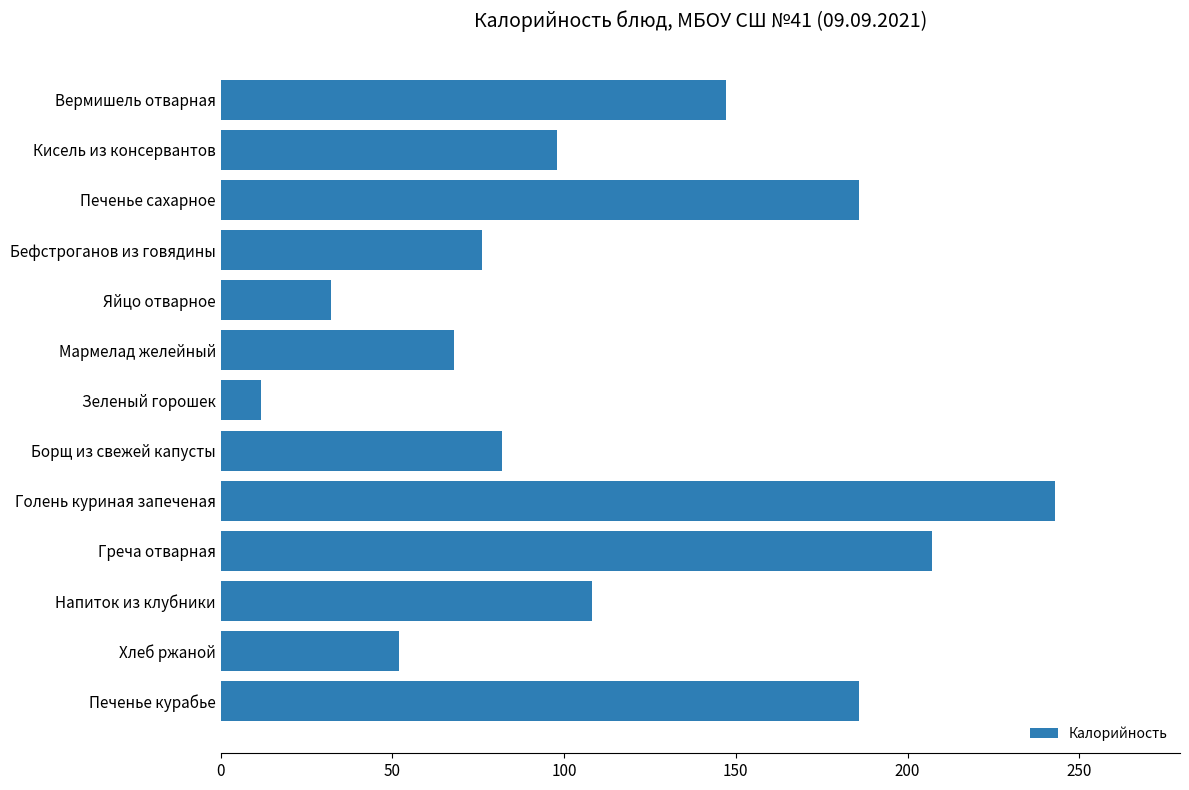

What is the greatest value displayed?

242.9